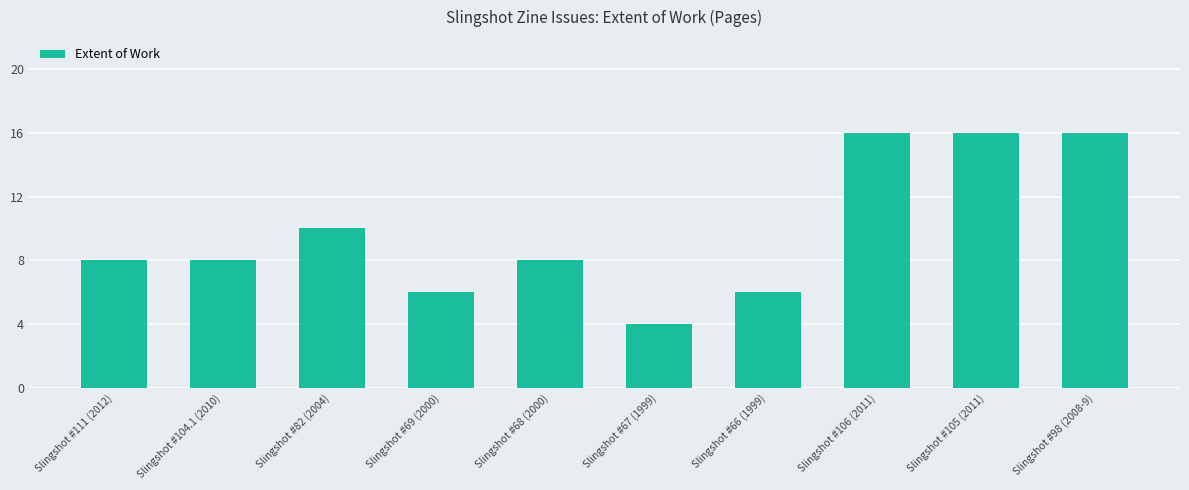

Reading left to right, extract all data points from this chart.

Slingshot #111 (2012)=8	Slingshot #104.1 (2010)=8	Slingshot #82 (2004)=10	Slingshot #69 (2000)=6	Slingshot #68 (2000)=8	Slingshot #67 (1999)=4	Slingshot #66 (1999)=6	Slingshot #106 (2011)=16	Slingshot #105 (2011)=16	Slingshot #98 (2008-9)=16